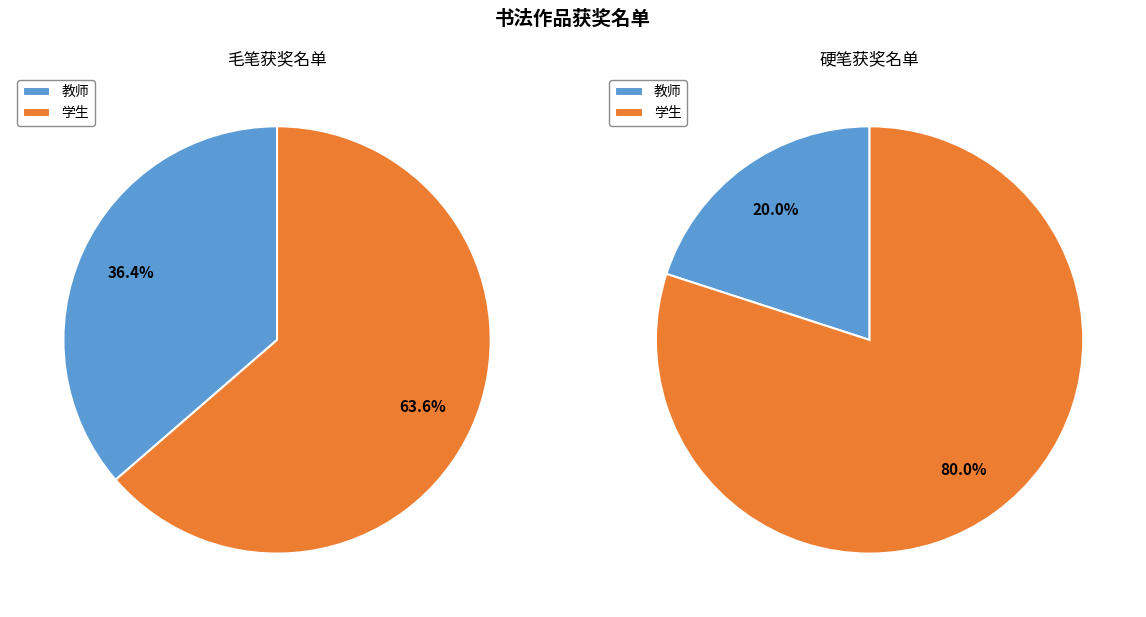

Is the sum of 教师 and 学生 greater than half?

Yes